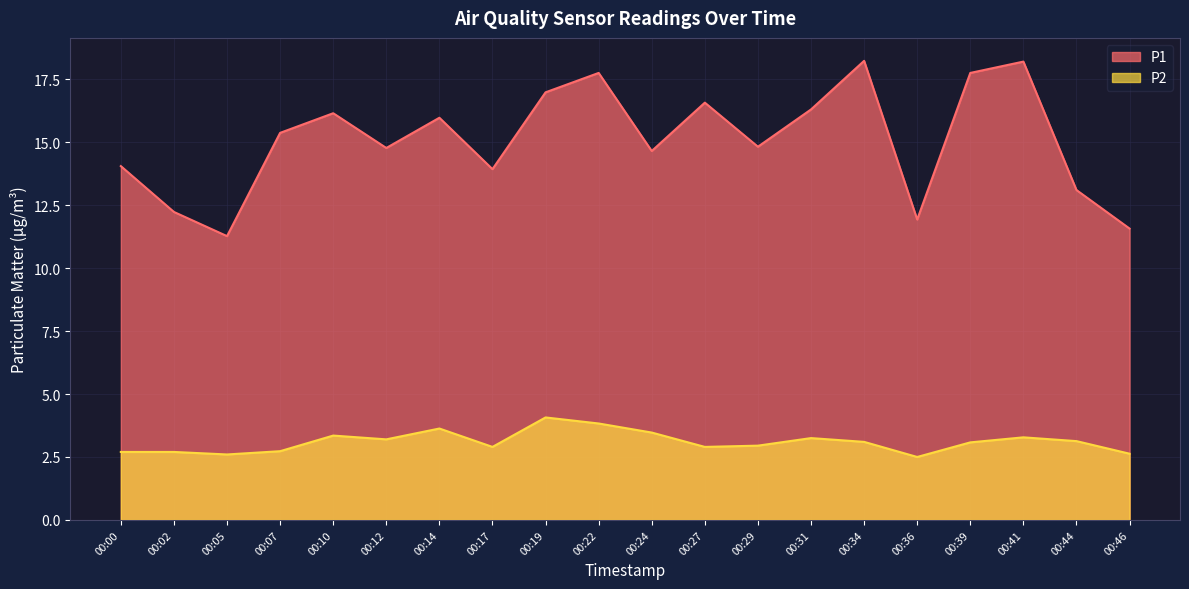

How many lines are shown in the chart?

2